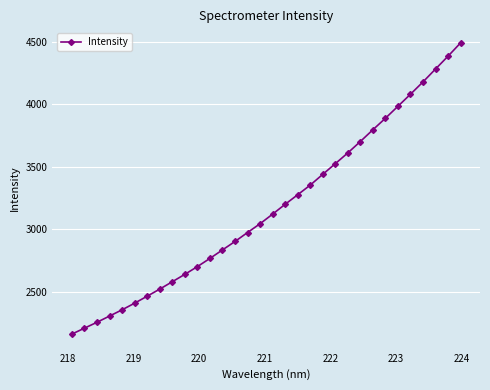

What is the value of the 14th point from the left?

2903.3